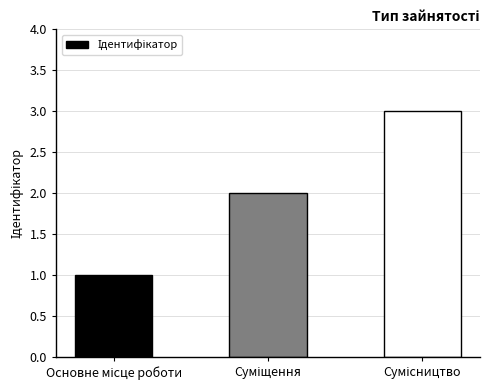

Reading left to right, list all the values displayed in this chart.

1	2	3